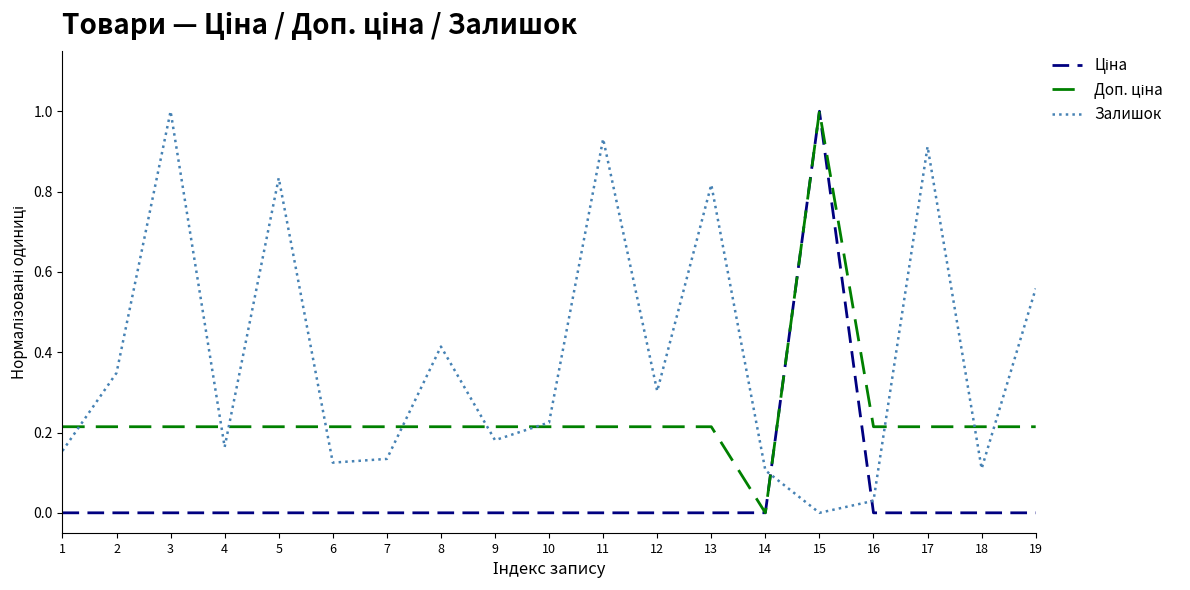

What is the total value across all series at 13?

1.0